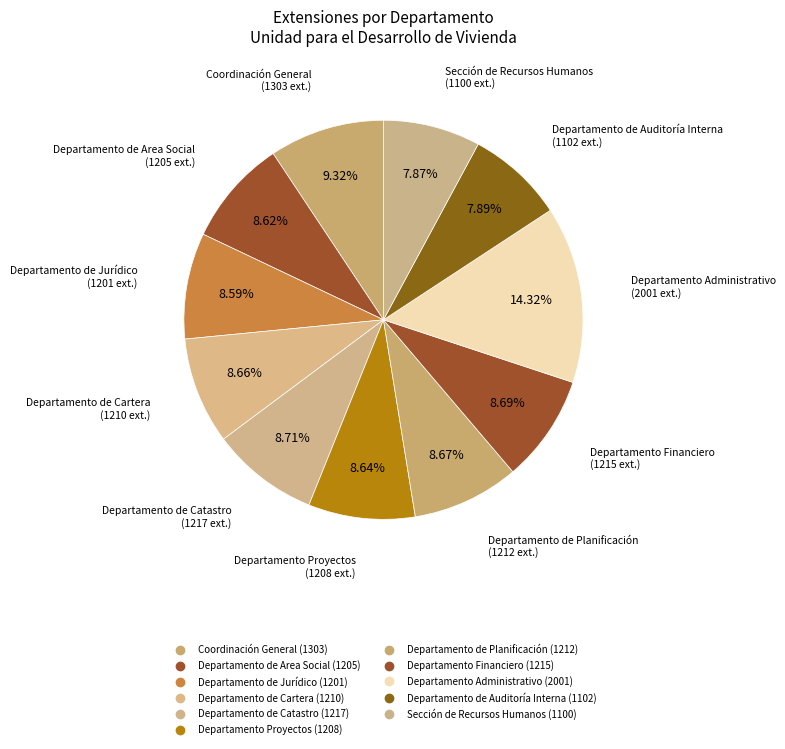

How many segments does this pie chart have?

11